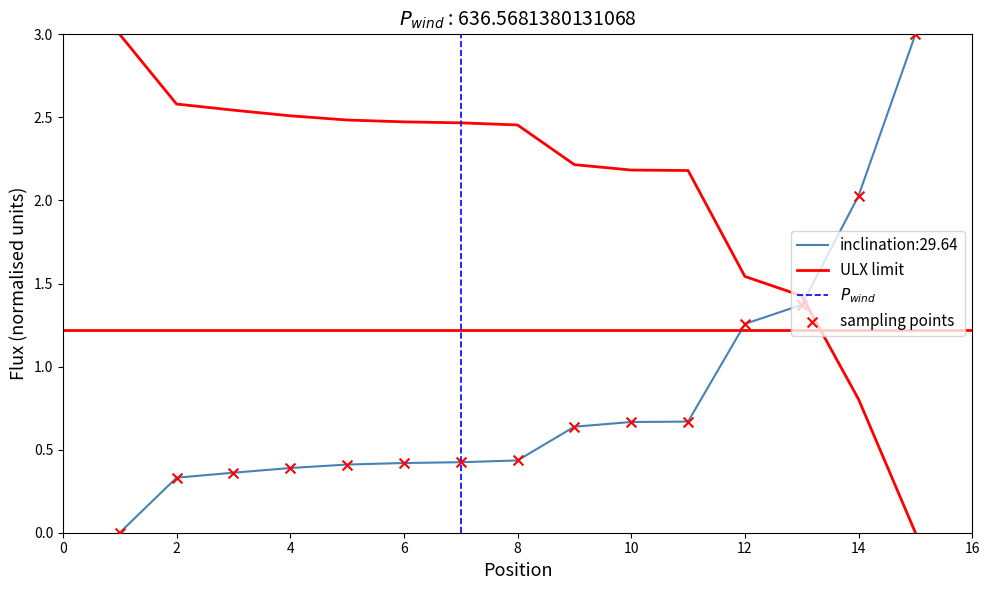

At how many categories does at least one series exceed 0?

15